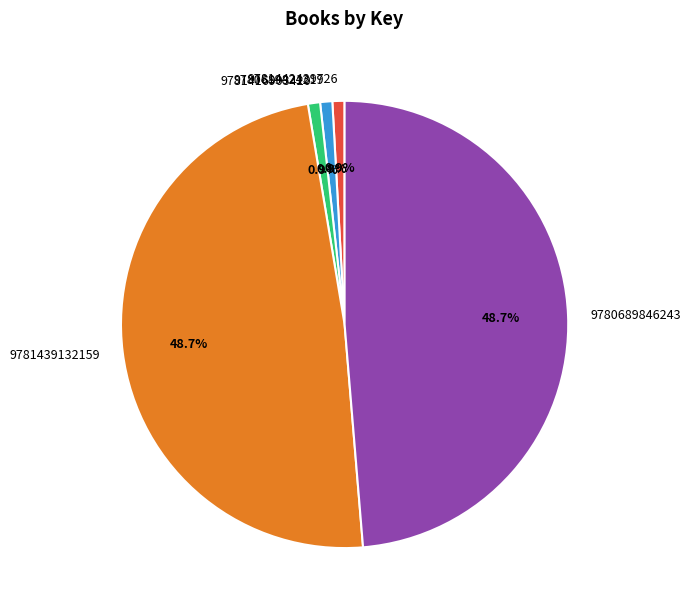

True or false: 9781416903420 accounts for 11% of the total.

False